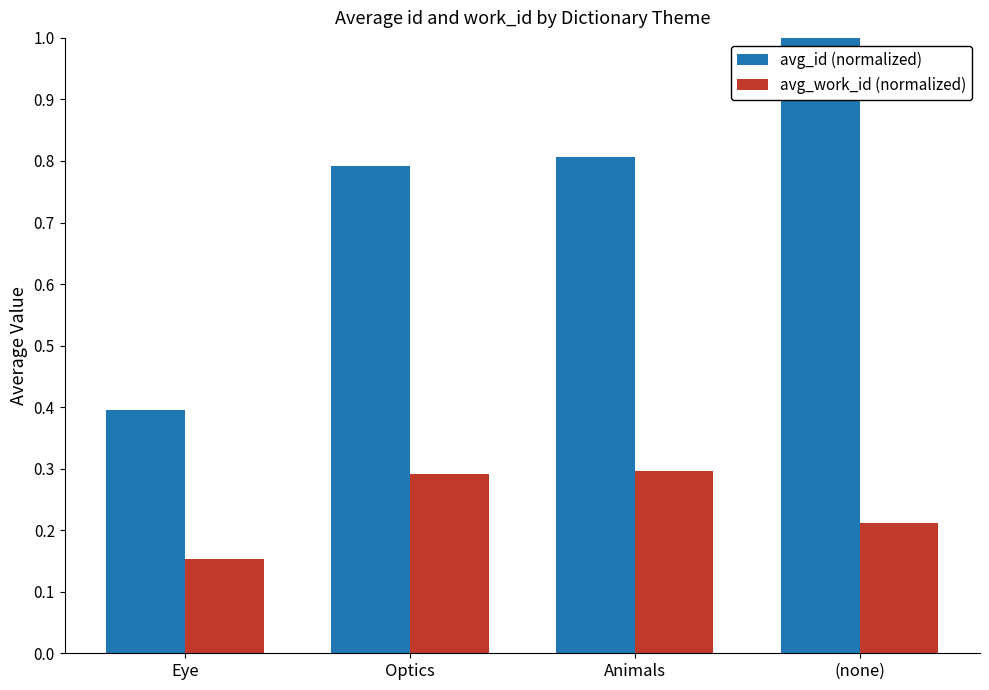

The value of avg_id (normalized) at Animals is 0.8. True or false?

True